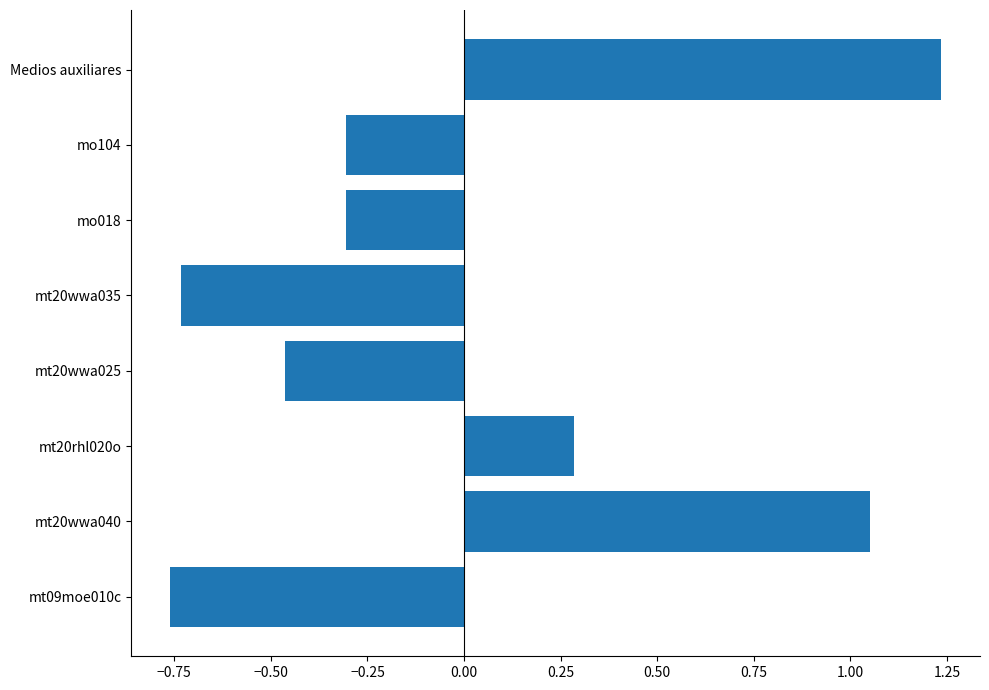

Which category has the highest value across all series?

Medios auxiliares